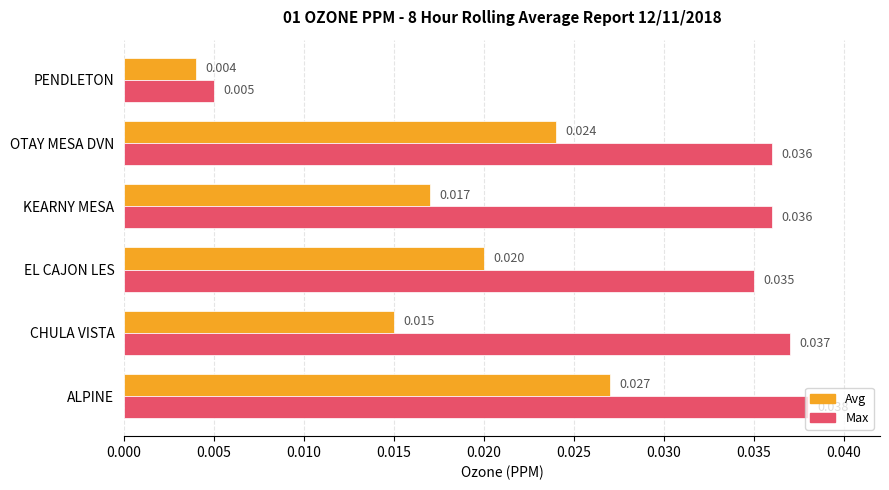

What is the sum of all Max values?

0.2